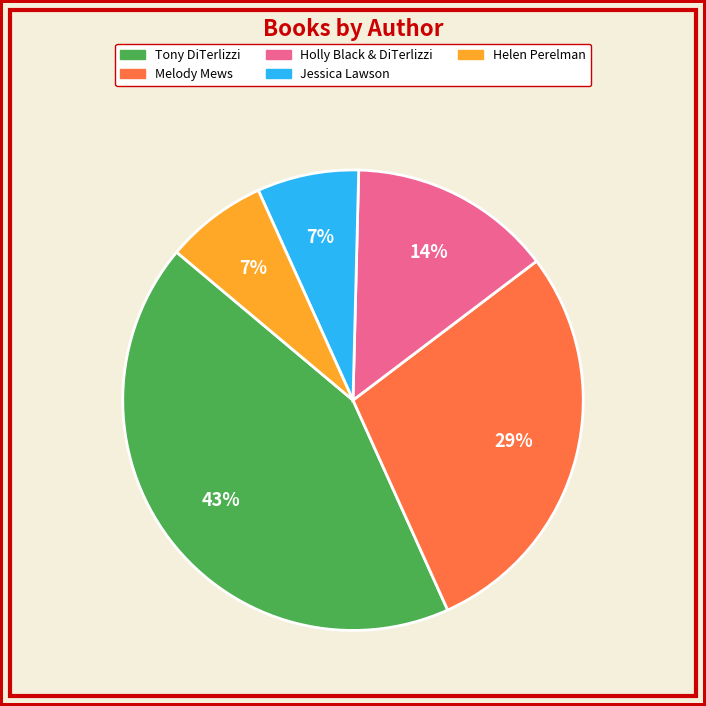

Combined, do Melody Mews and Helen Perelman account for over 50%?

No